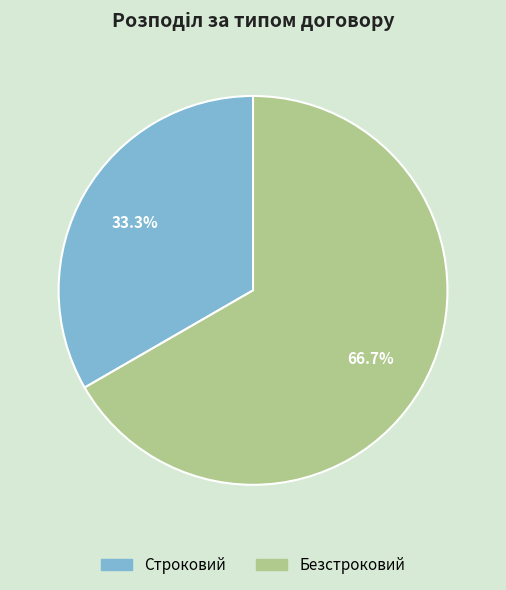

What percentage is the Строковий slice, to the nearest percent?

33%